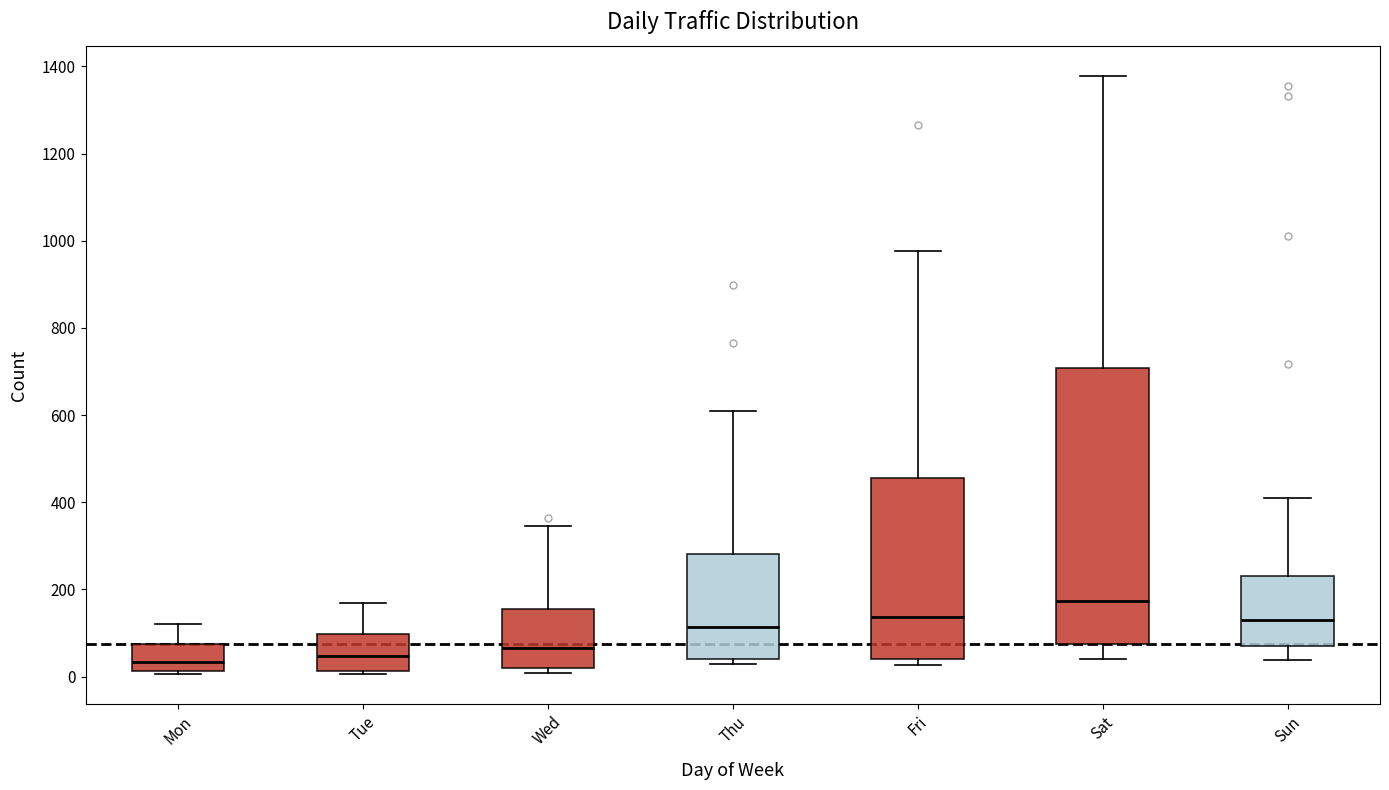

Reading left to right, transcribe this box plot: for each box, give where its median line is, the range the box spans, and where its two whiskers end, as read against the y-axis. The values are not printed on the chart, so give them approximately, as read against the axis.

Mon: median 40, box 20 to 80, whiskers 0 to 120
Tue: median 40, box 20 to 100, whiskers 0 to 160
Wed: median 60, box 20 to 160, whiskers 0 to 340
Thu: median 120, box 40 to 280, whiskers 20 to 620
Fri: median 140, box 40 to 460, whiskers 20 to 980
Sat: median 180, box 80 to 700, whiskers 40 to 1380
Sun: median 140, box 60 to 240, whiskers 40 to 420